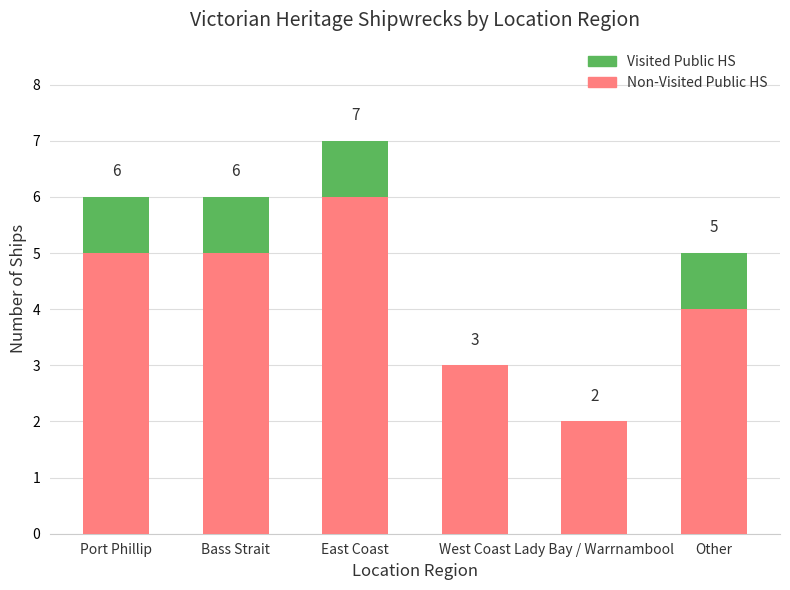

What is the total value across all series at Bass Strait?

6